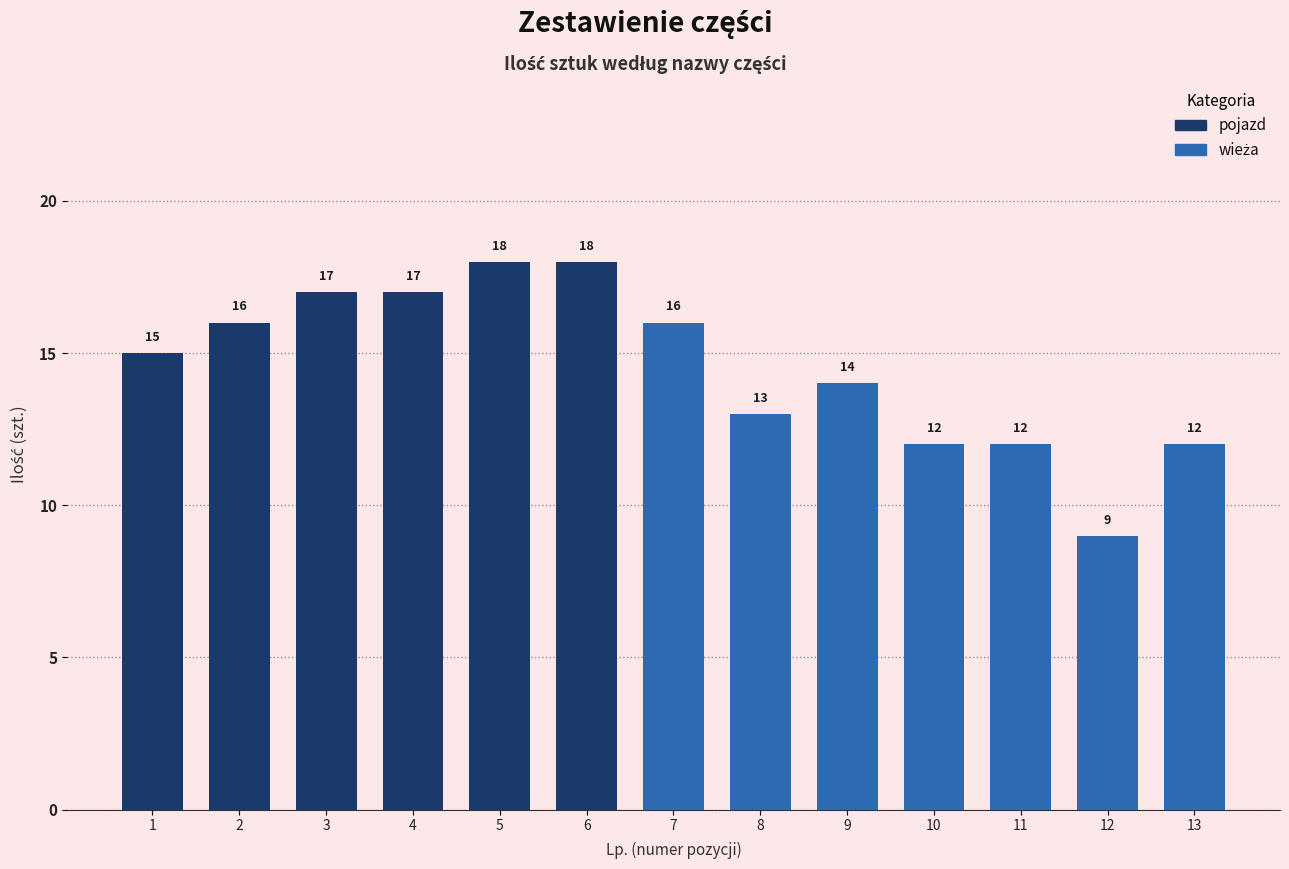

The chart shows a value of 12 at Przednia lewa - wieża. True or false?

True